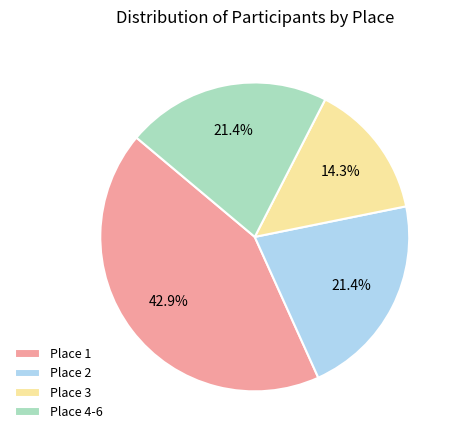

Which category has the biggest portion of the pie?

Place 1